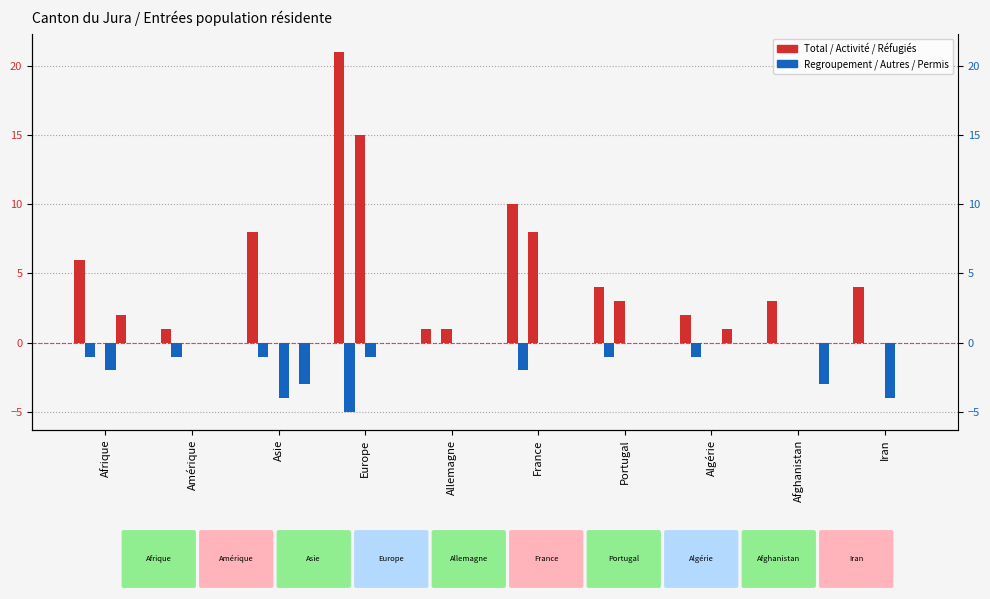

What is the difference between the maximum and minimum values in the Regroupement familial series?

5